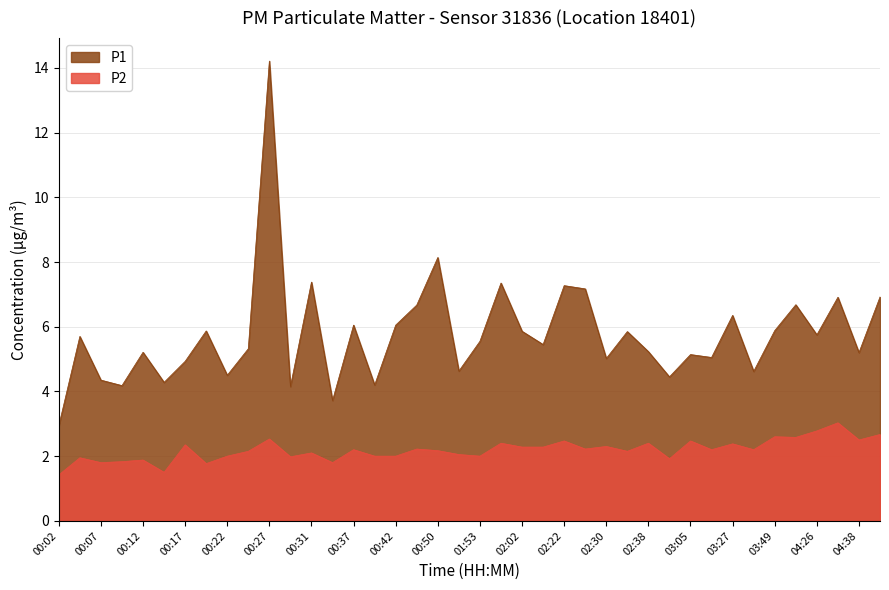

List the series in order of their peak value, highest first.

P1, P2